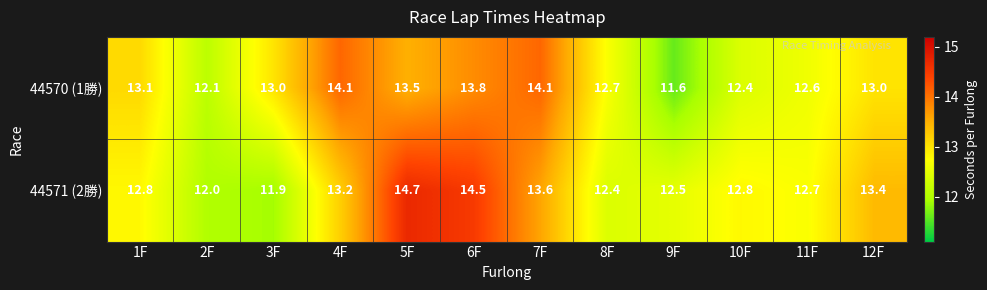

Which series has the largest total across all categories?

44571 (2勝)